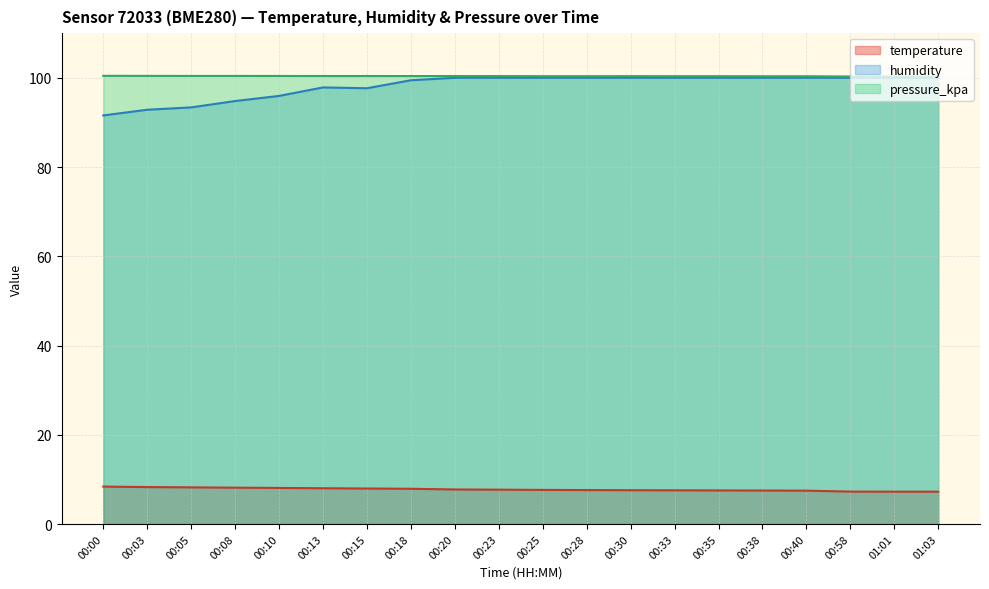

How many series are shown in this chart?

3